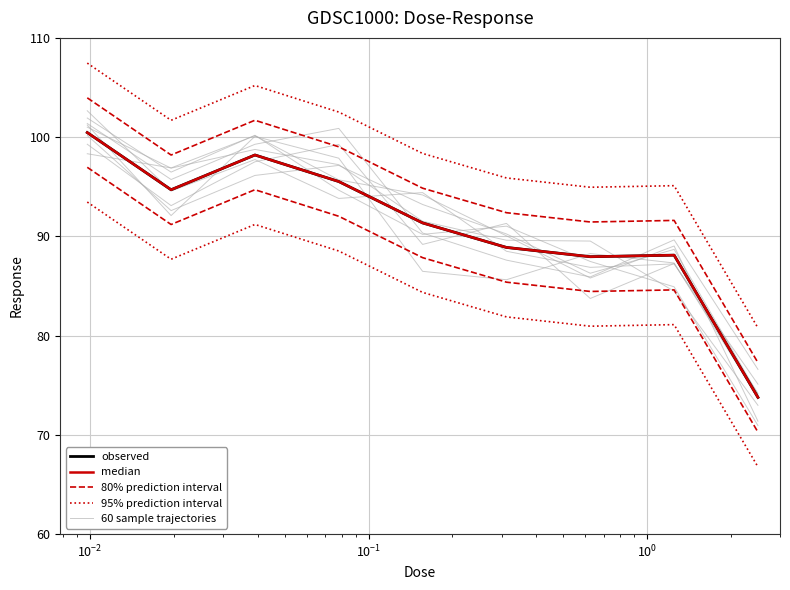

What is the average value of the median series?

91.0